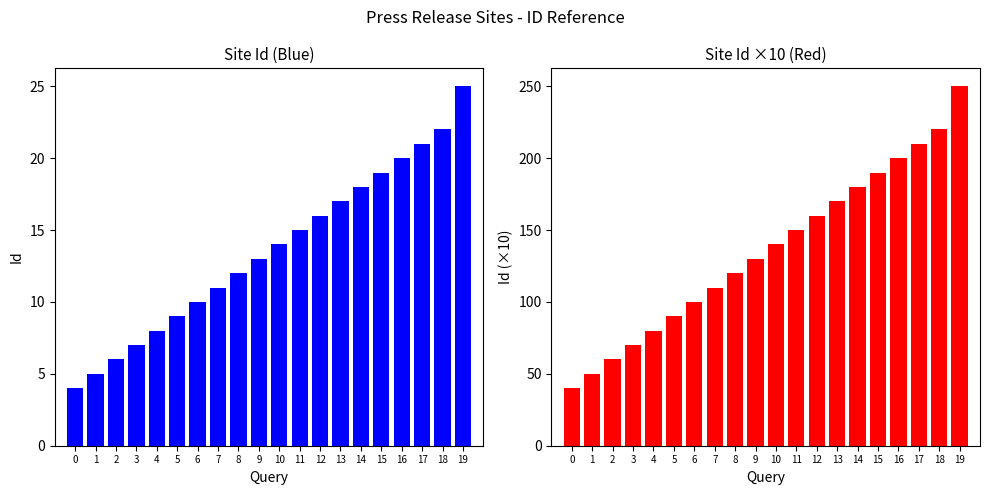

What is the highest value of the Id (×10) series?

250